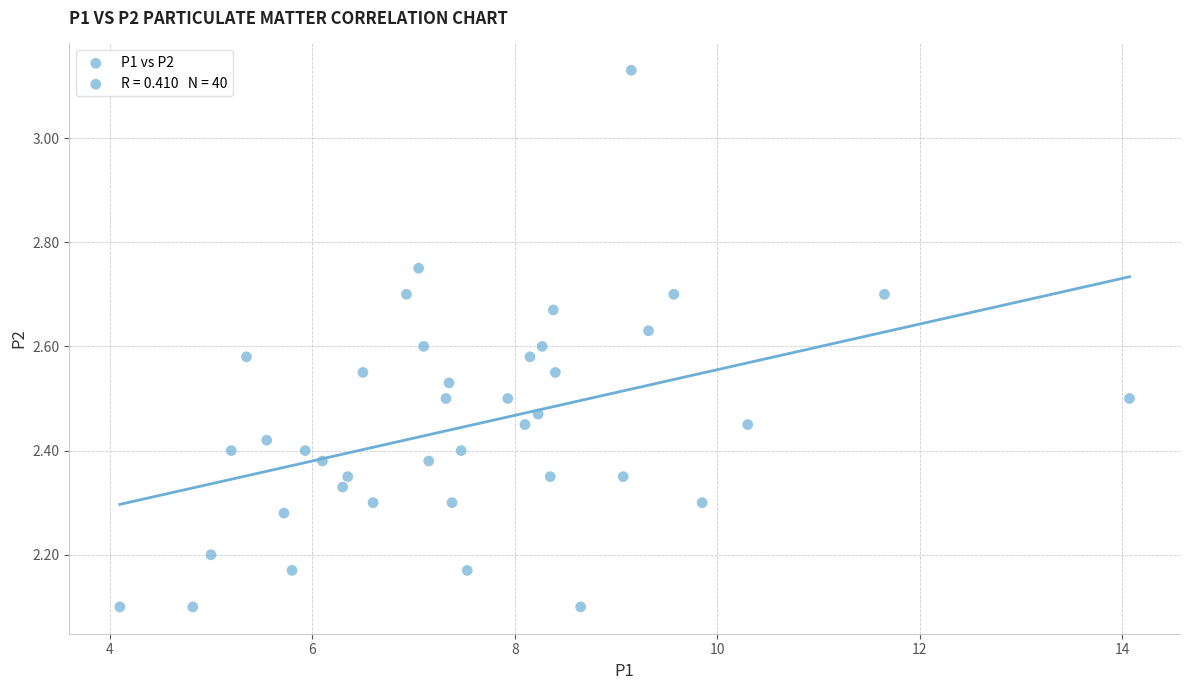

What is the range of Y values (max minus min)?

1.0